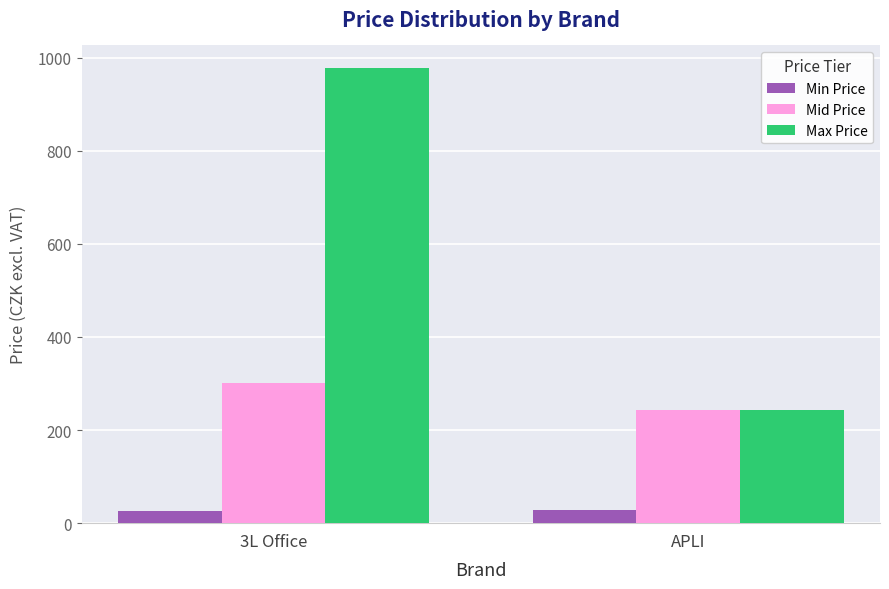

At which category is the sum across all series the highest?

3L Office